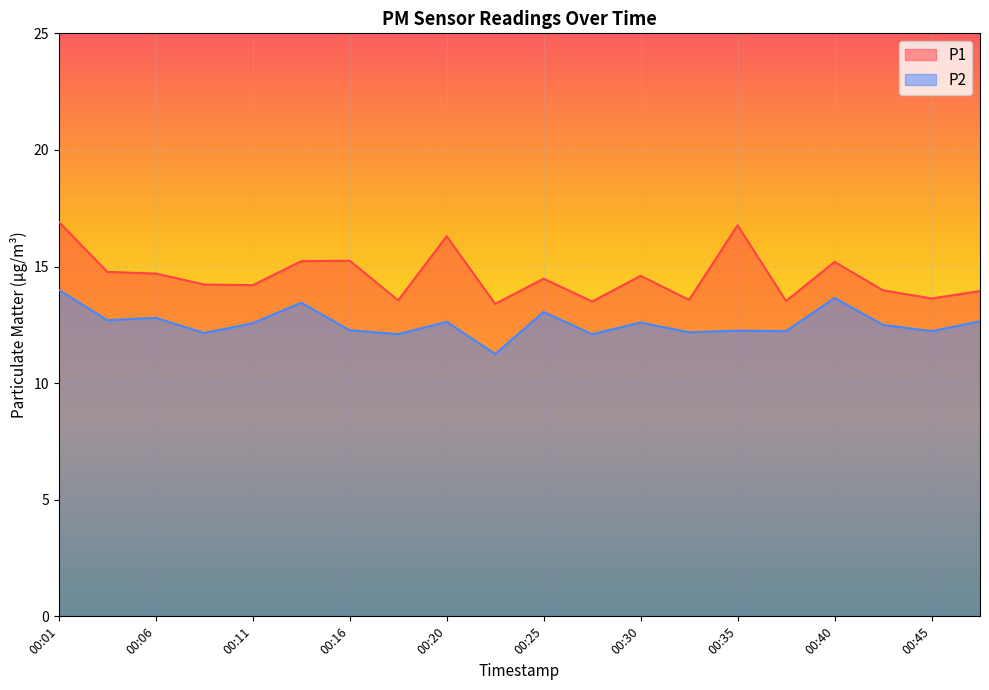

What is the value of the P2 point at the 19th from the left?

12.2